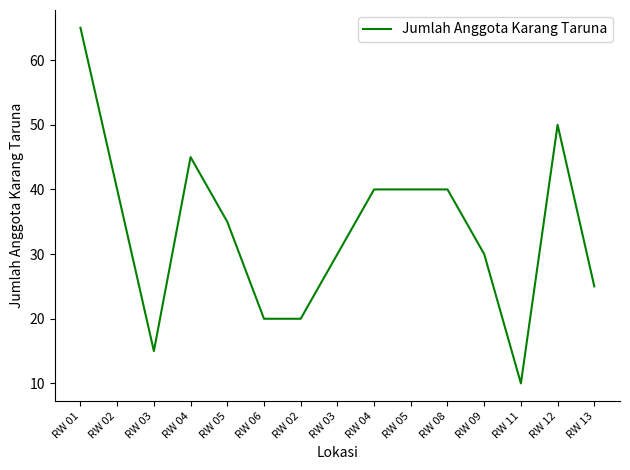

What is the ratio of the value at RW 13 to the value at RW 05?

0.6